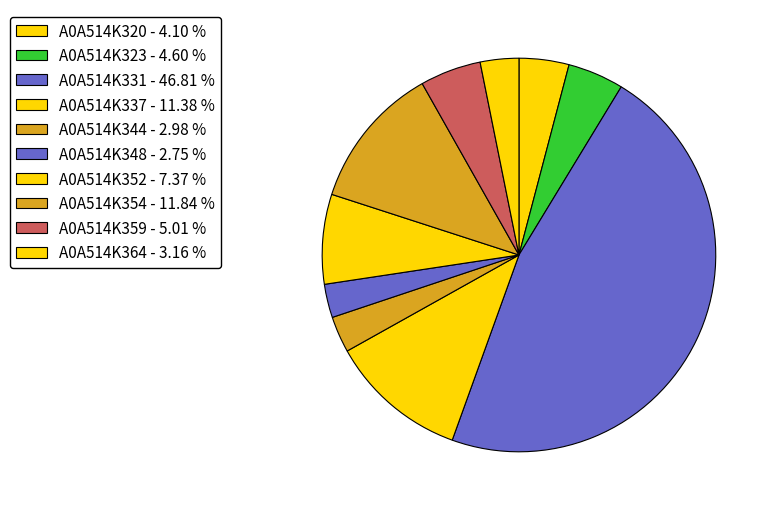

What is the largest slice in the pie chart?

A0A514K331